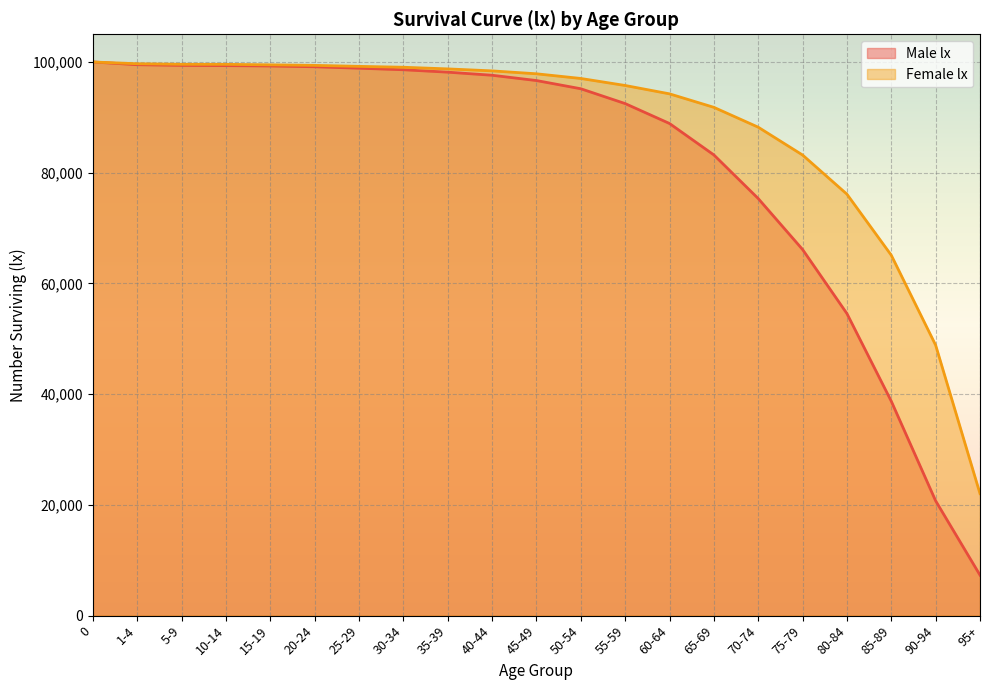

What is the difference between the maximum and minimum values in the Male lx series?

92685